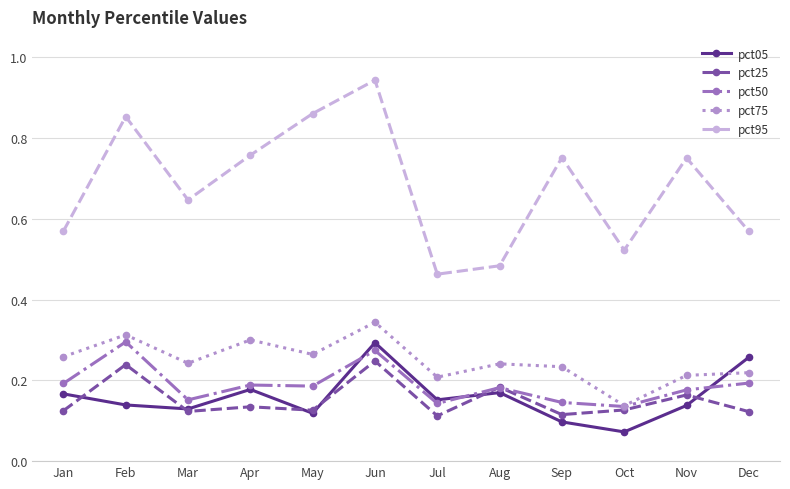

The value of pct25 at Jul is 0.1. True or false?

True